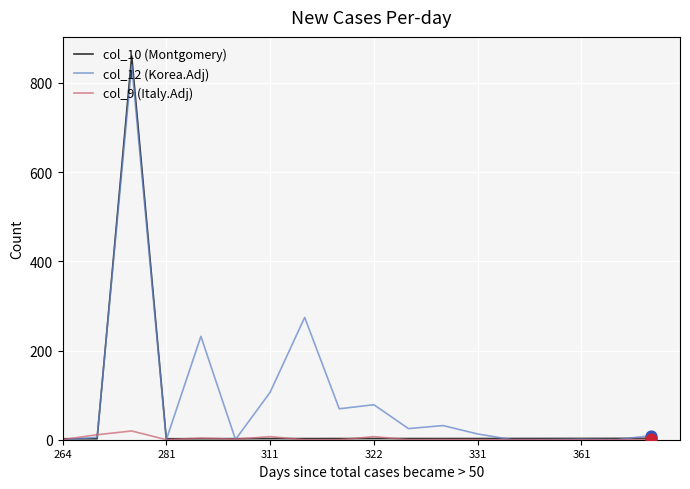

Which series has the largest range (max minus min)?

col_10 (Montgomery)